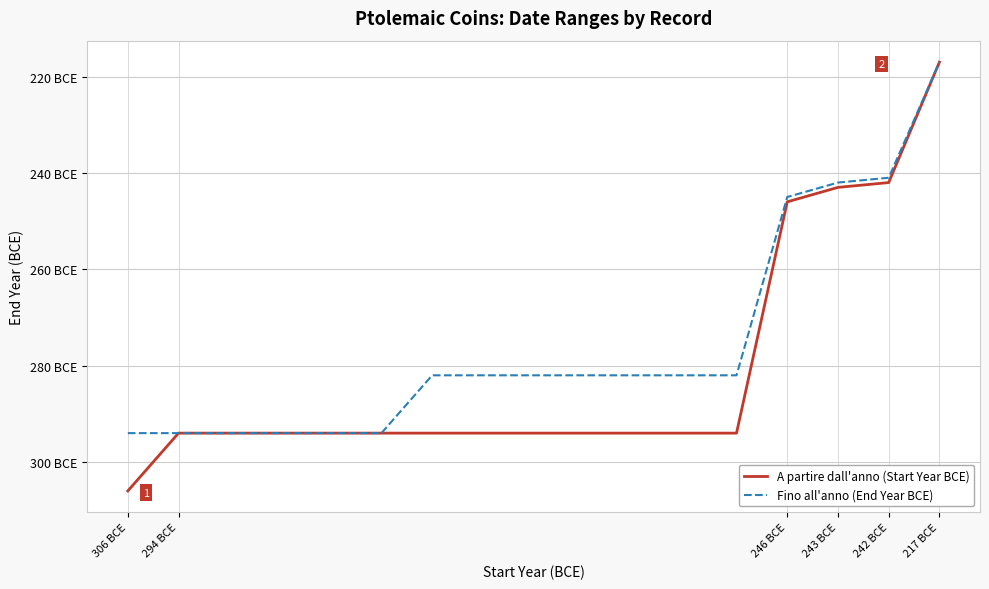

Does the chart display data point markers on the line(s)?

No